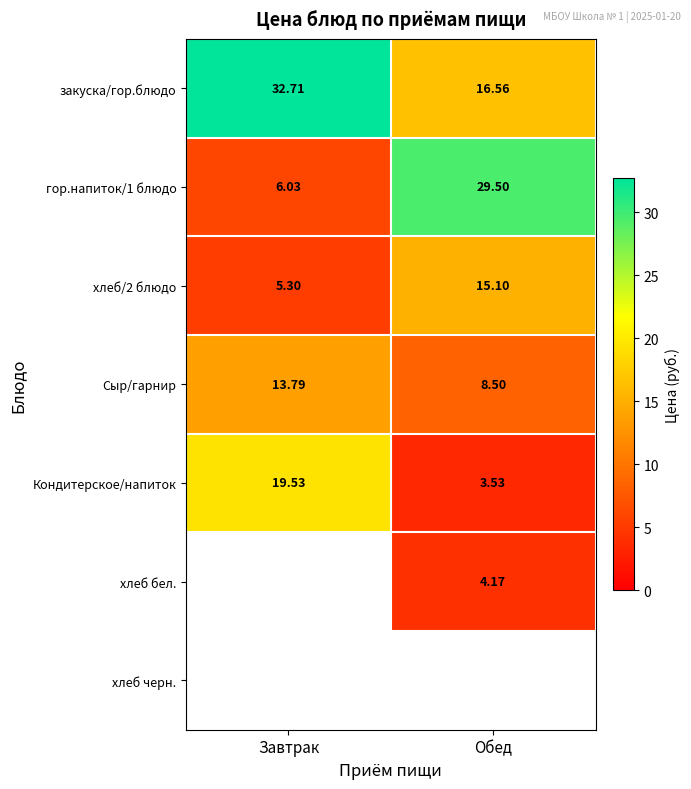

Which label corresponds to the smallest value in the chart?

Завтрак